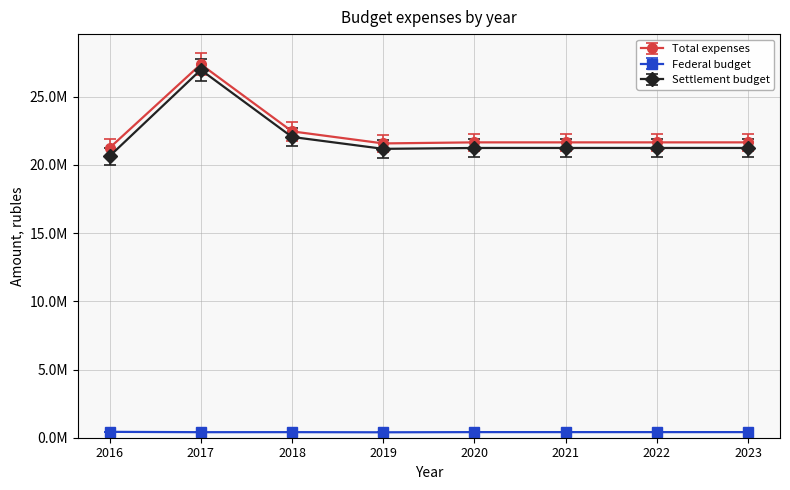

Is the value of Federal budget at 2016 greater than the value of Settlement budget at 2022?

No